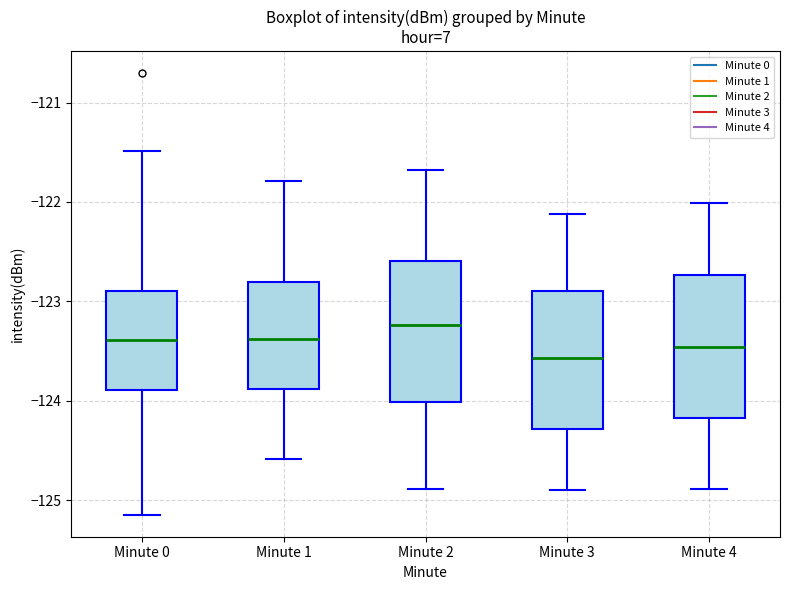

Which box's median line is the lowest?

Minute 3